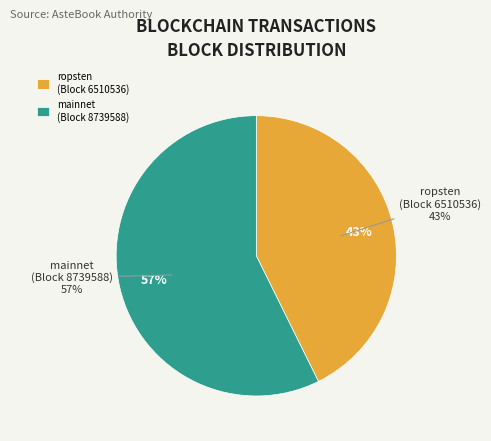

How many segments does this pie chart have?

2